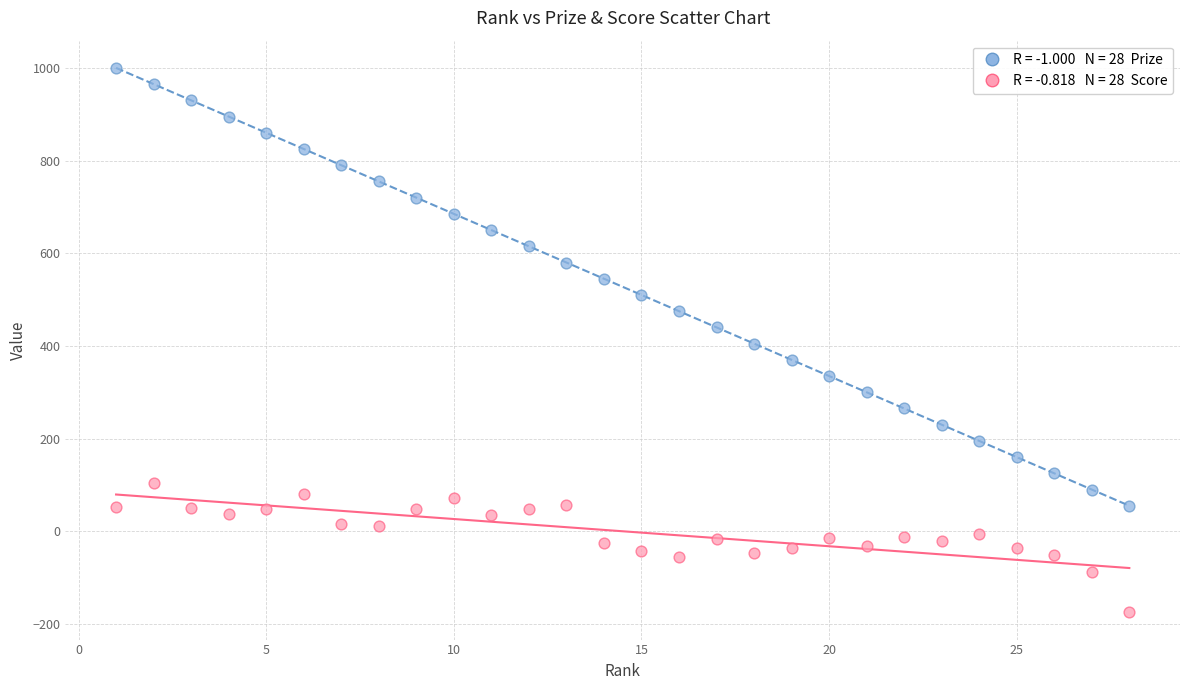

Across all data points, what is the range of X values (max minus min)?

27